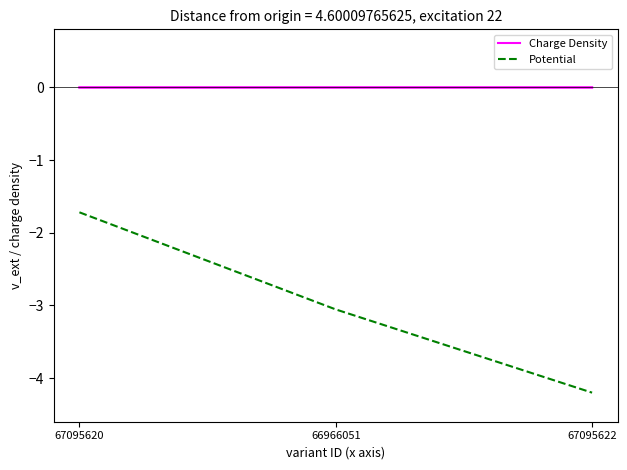

The stop series shows 0.0 at 66966051. True or false?

False